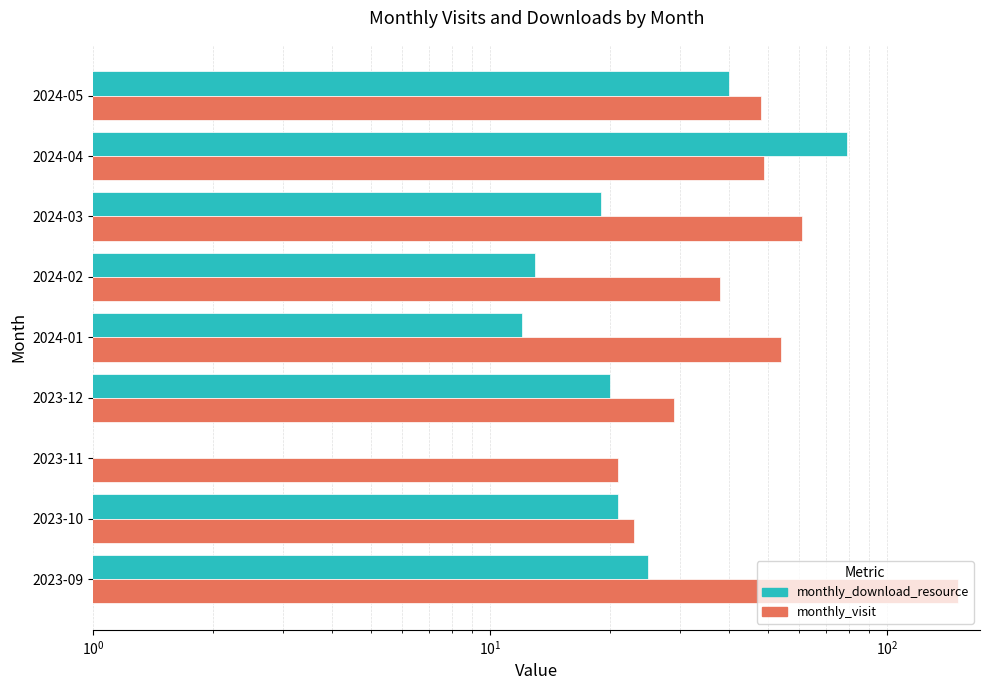

True or false: monthly_visit has a value of 48 at 2024-05.

True